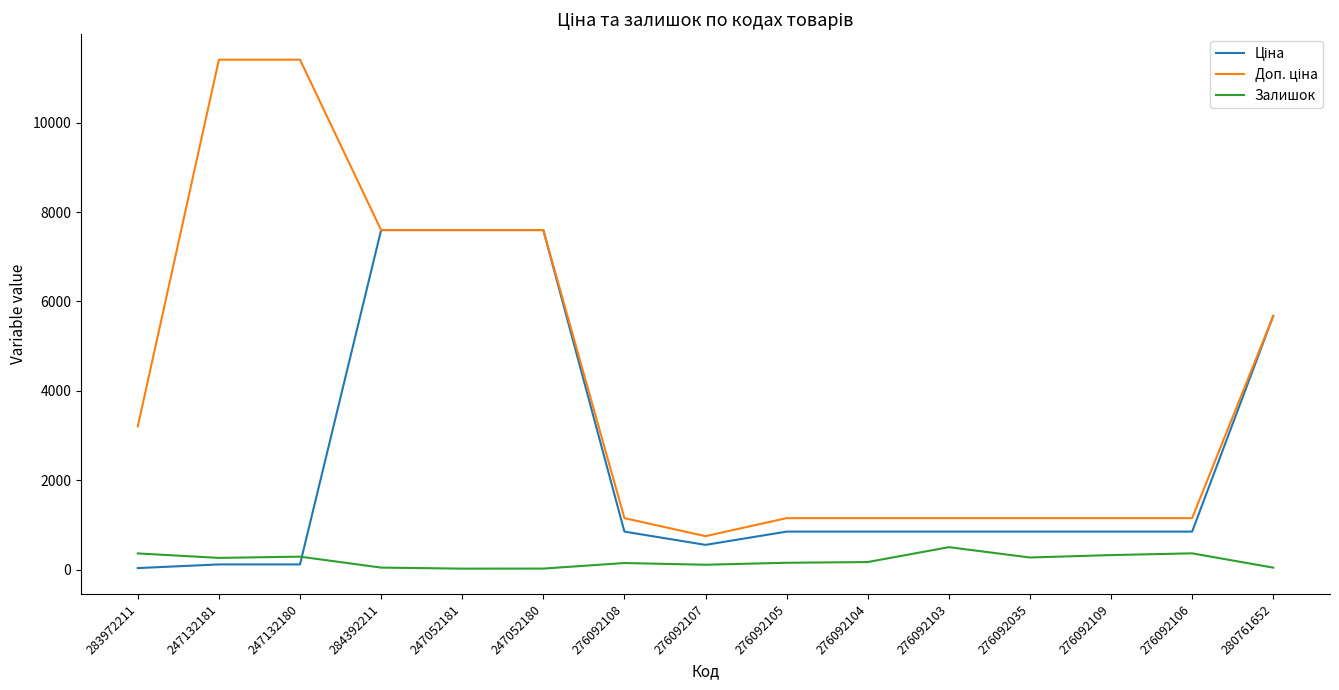

What is the greatest value displayed?

11410.0